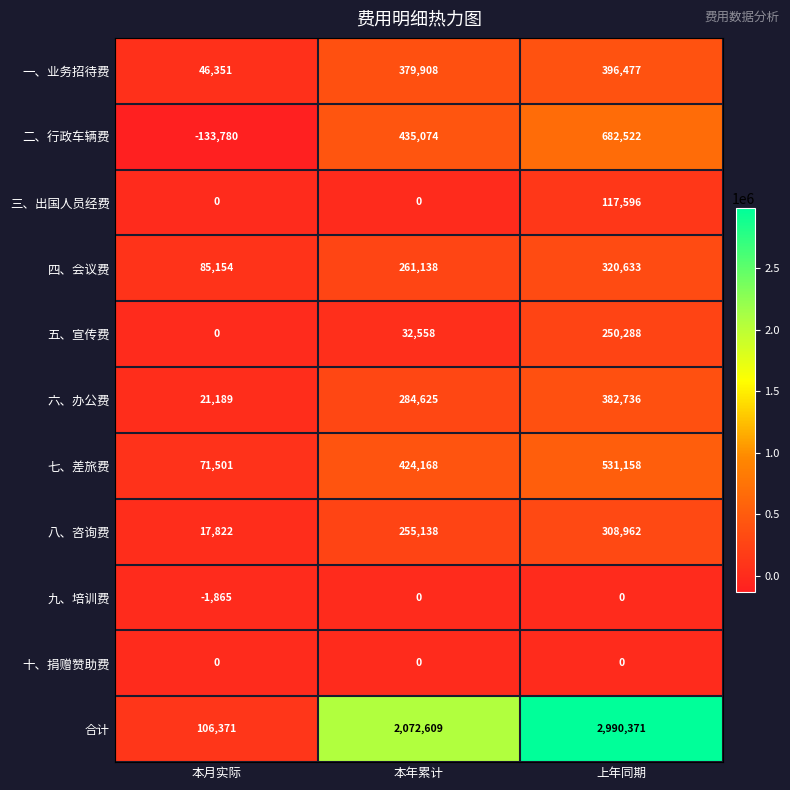

At which category is the sum across all series the highest?

上年同期